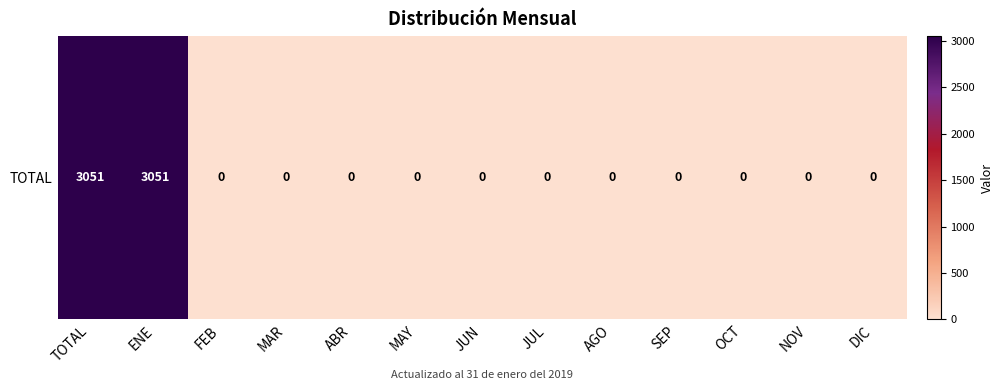

Count the number of categories in the chart.

13